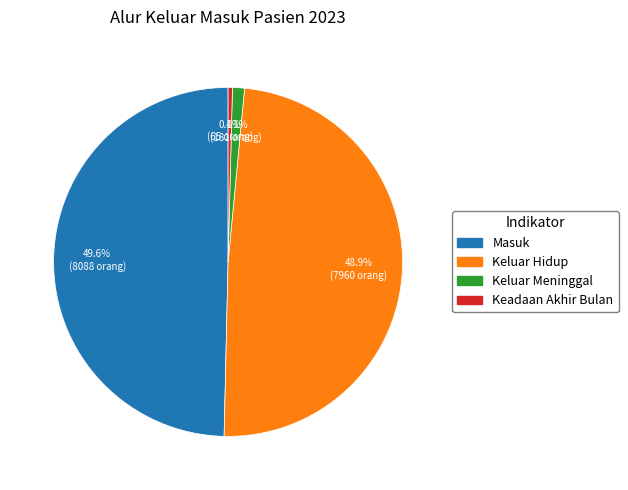

Rank the categories by value from lowest to highest.

Keadaan Akhir Bulan, Keluar Meninggal, Keluar Hidup, Masuk